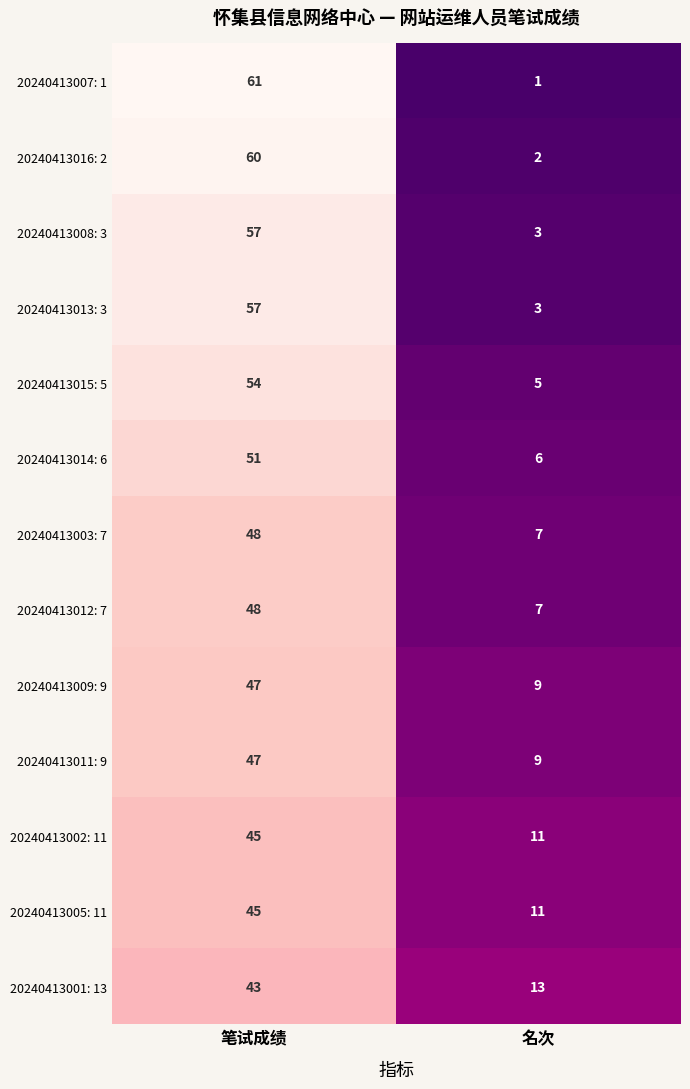

What is the average value of the 20240413001: 13 series?

28